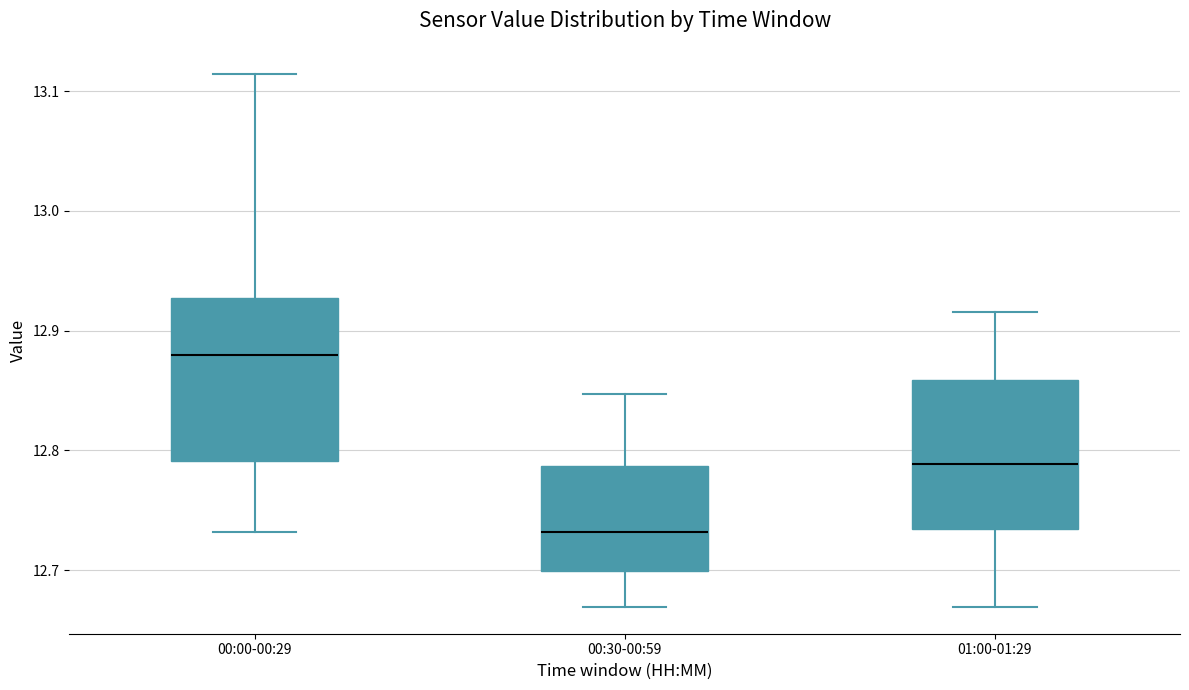

Comparing the boxes themselves (not the whiskers), which one is the tallest?

00:00-00:29